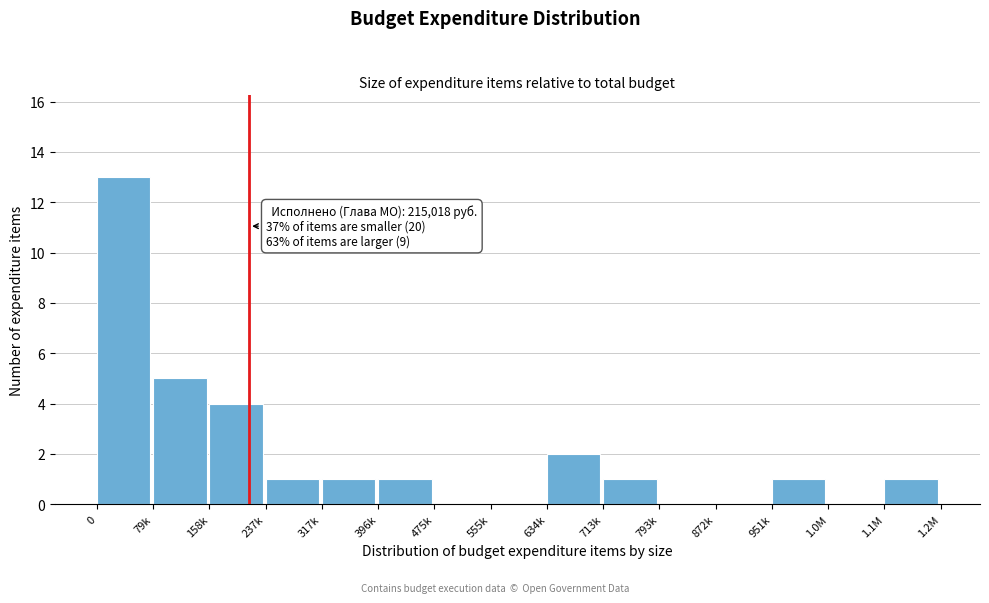

Reading left to right, what are all the values shown in this chart?

0=13	79k=5	158k=4	237k=1	317k=1	396k=1	475k=0	555k=0	634k=2	713k=1	793k=0	872k=0	951k=1	1.0M=0	1.1M=1